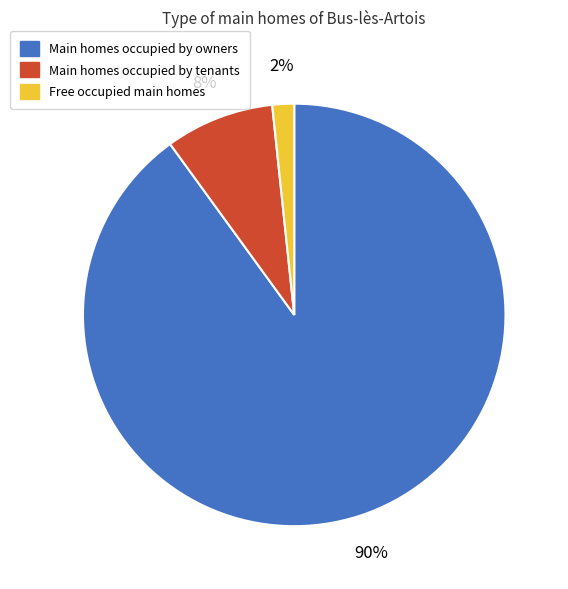

Does any single category account for the majority?

Yes